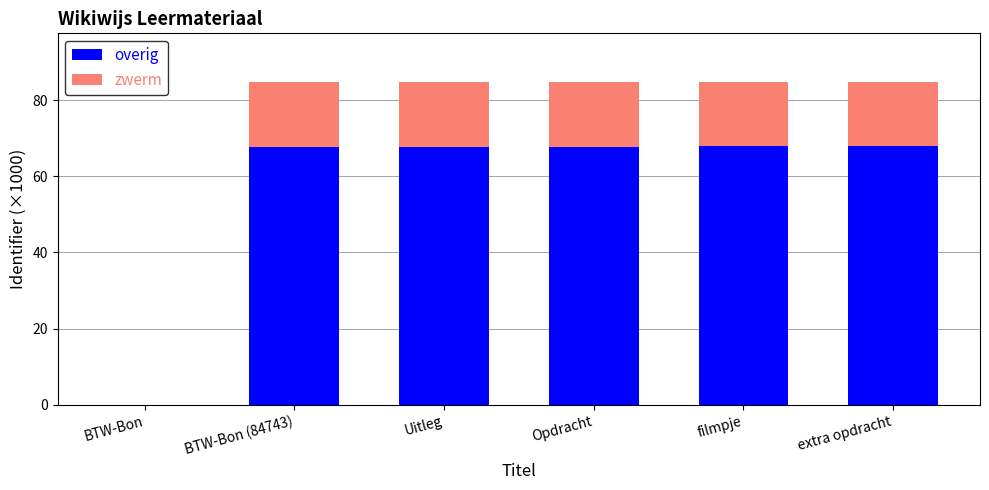

Read the overig value at Uitleg.

67.8